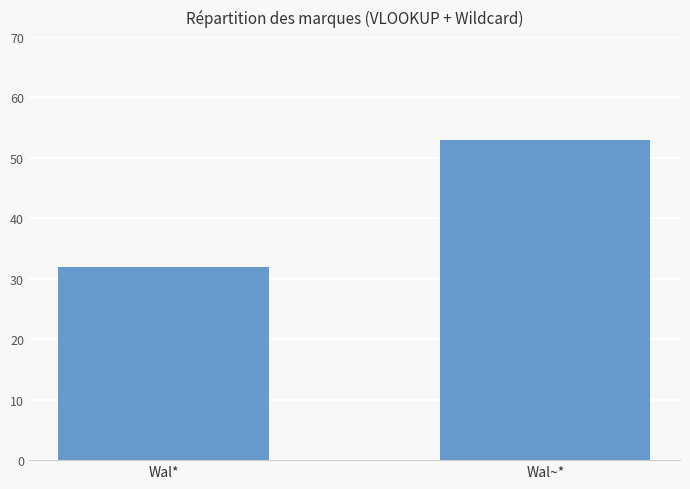

What is the ratio of the value at Wal~* to the value at Wal*?

1.7